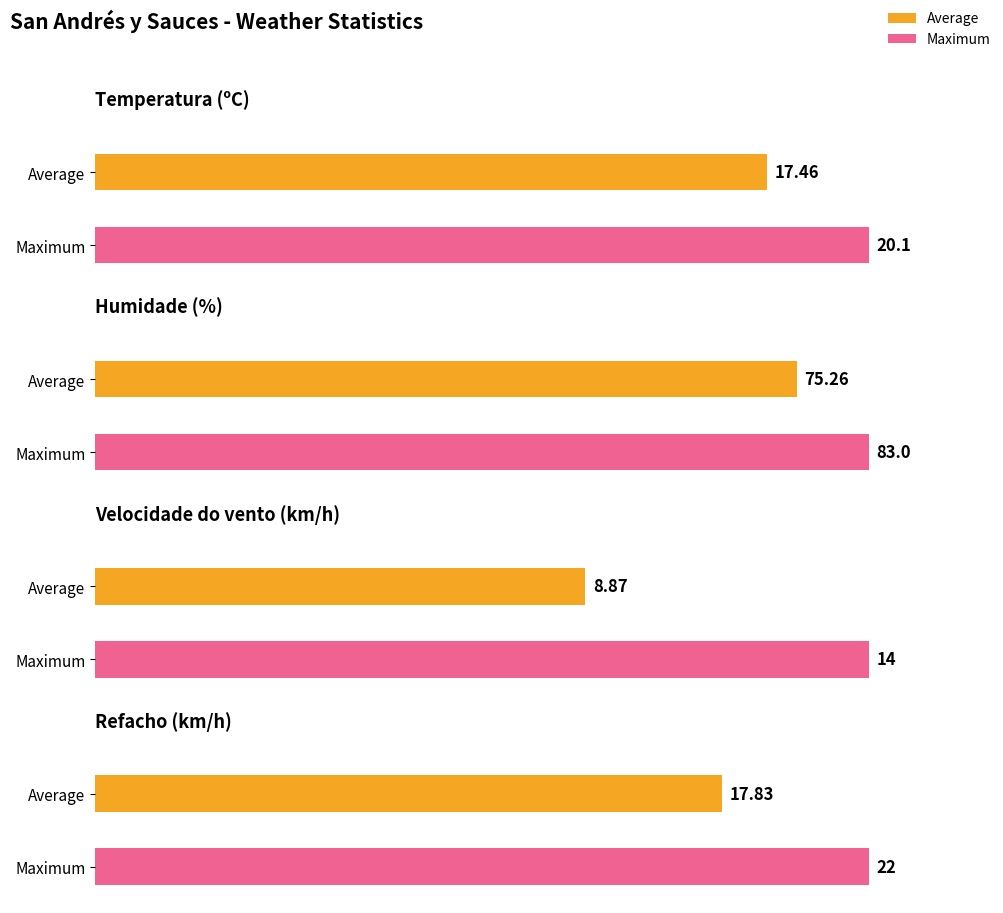

True or false: Humidade (%) has a value of 49.5 at 09:00.

False